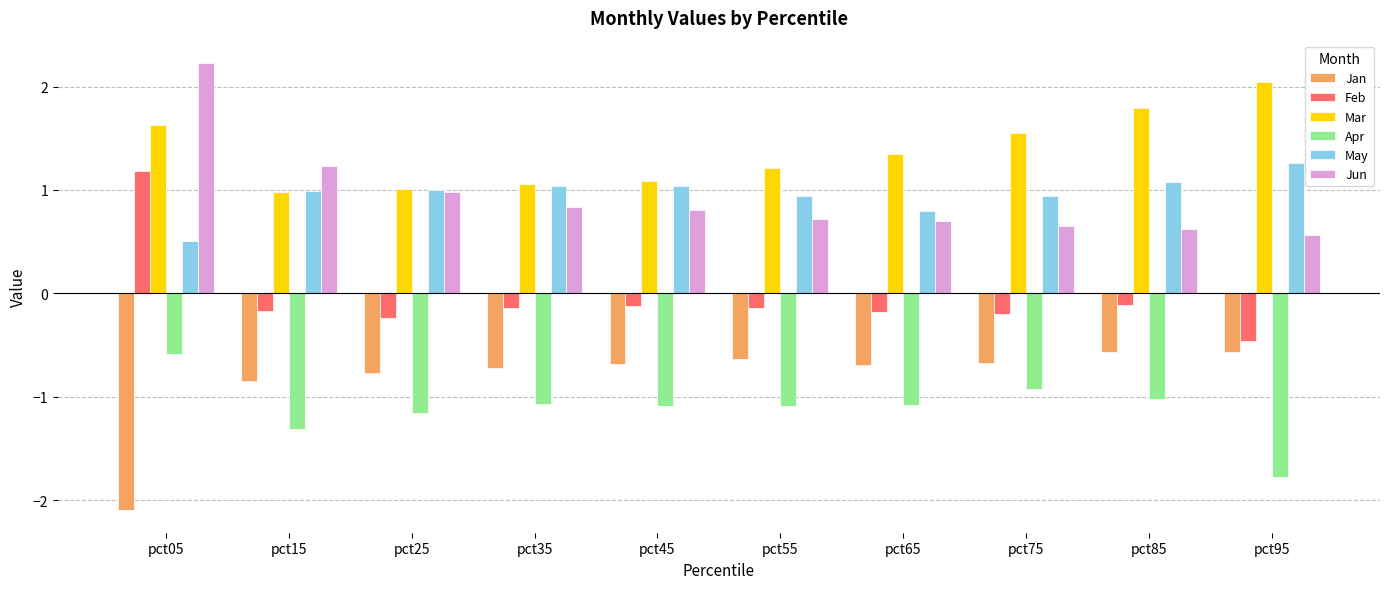

How many bars are there in total?

60